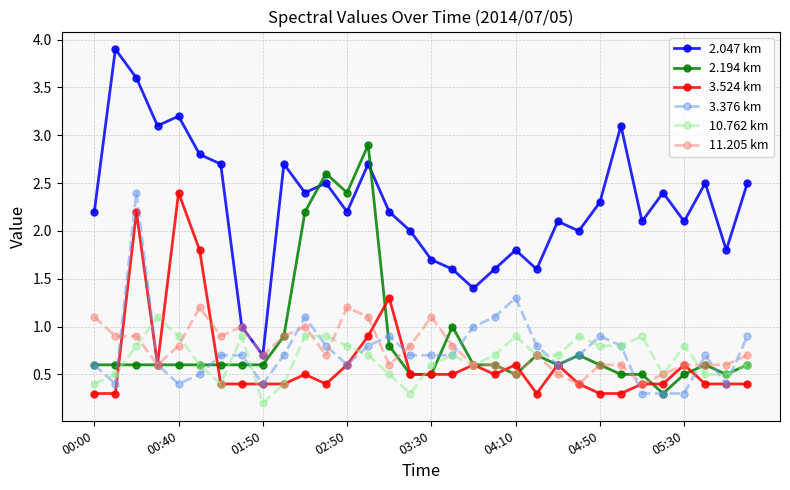

What is the maximum value for 11.205 km?

1.2